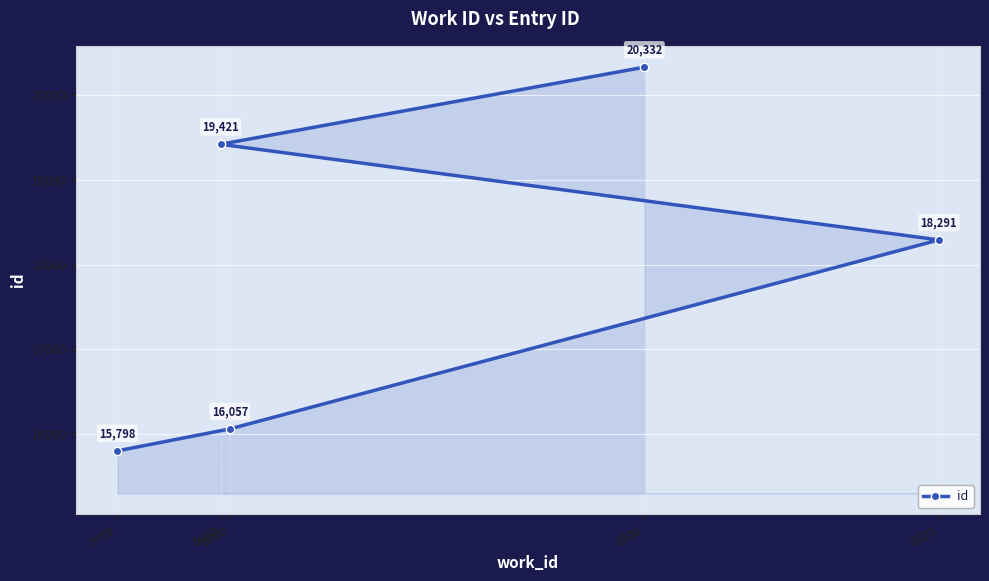

List the labels in order of value, largest first.

6506, 6050, 6823, 6060, 5939